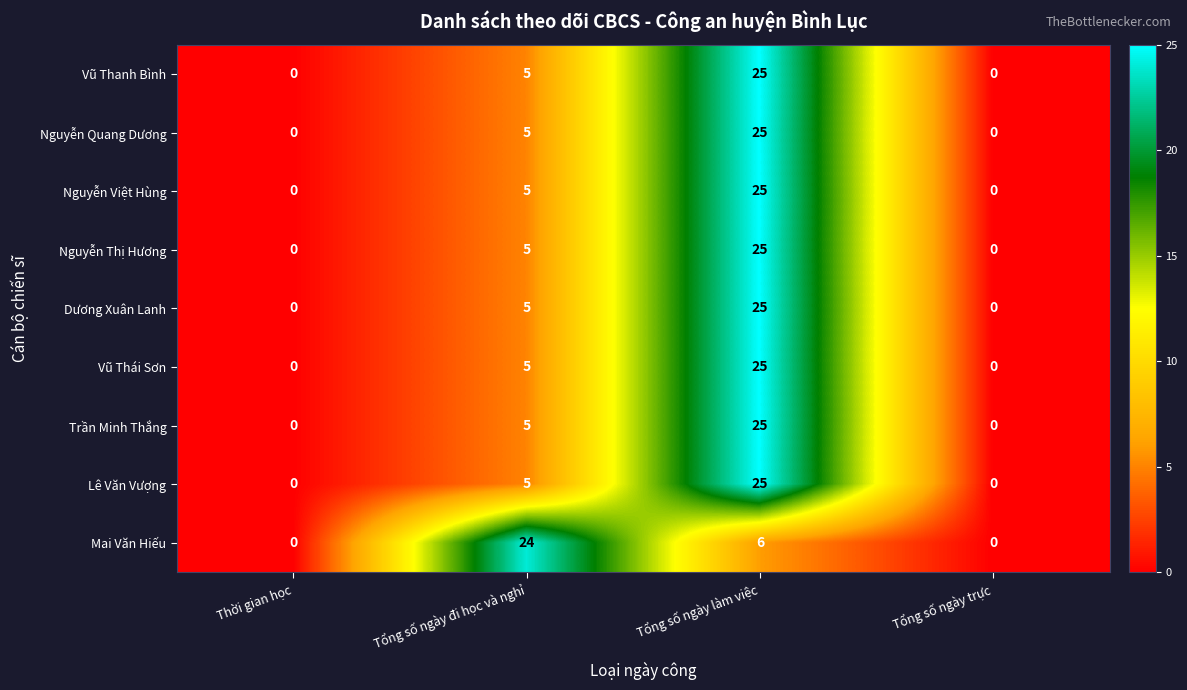

Count the number of categories in the chart.

4